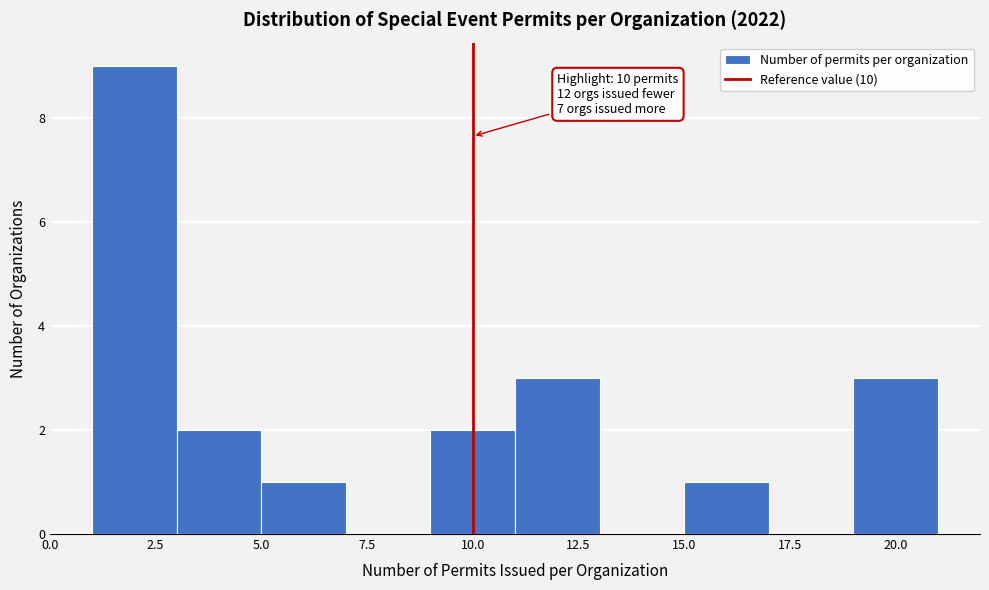

Which range on the x-axis has the tallest bar?

1 to 3